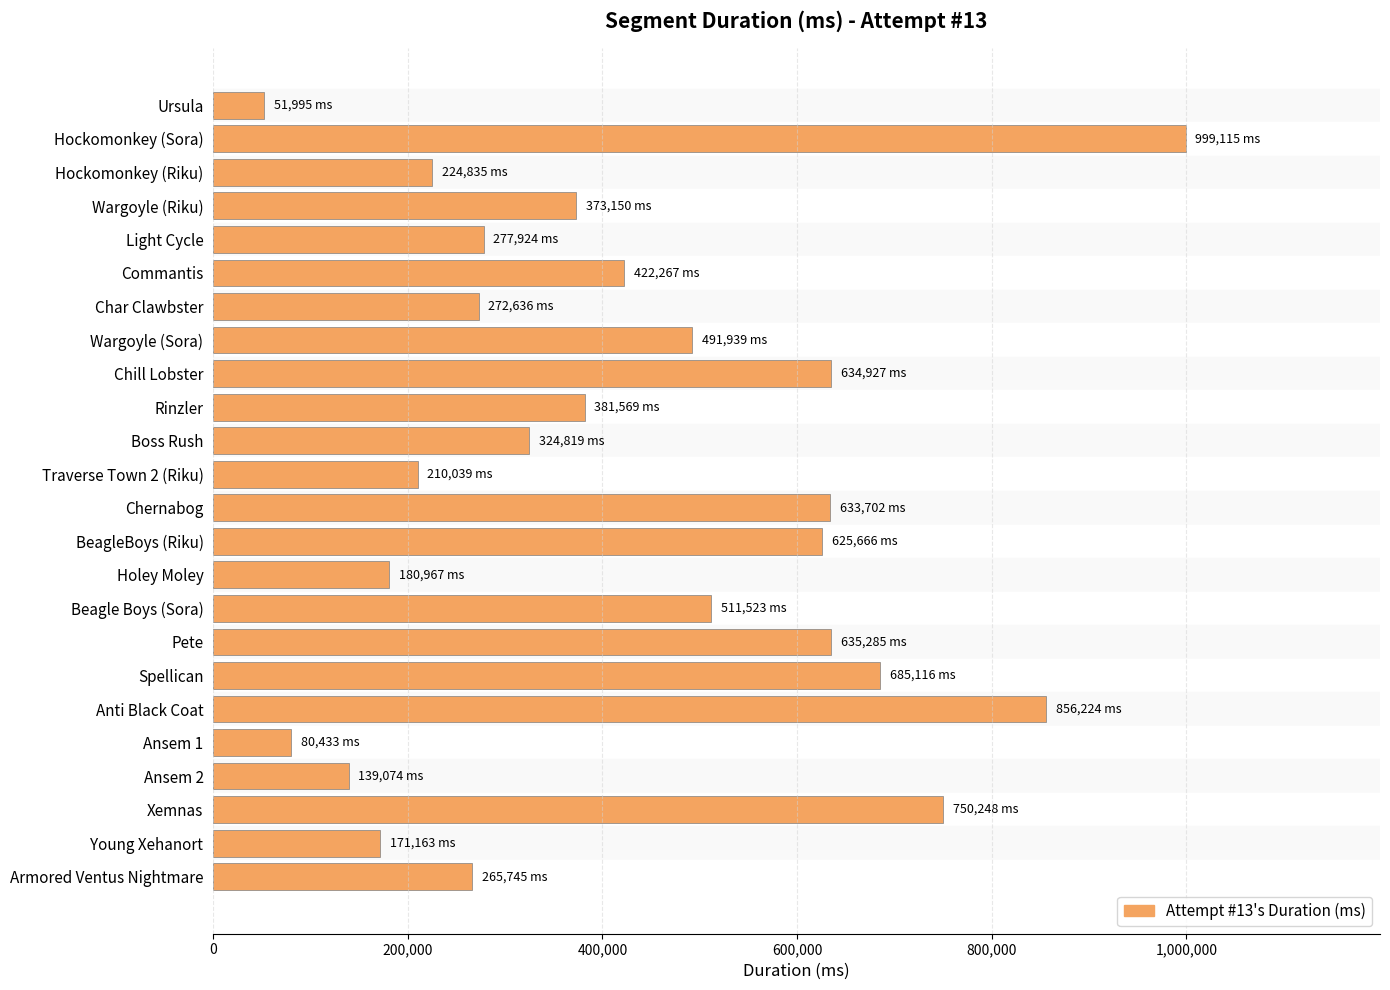

Where is the data nearest to the value 525555?

Beagle Boys (Sora)